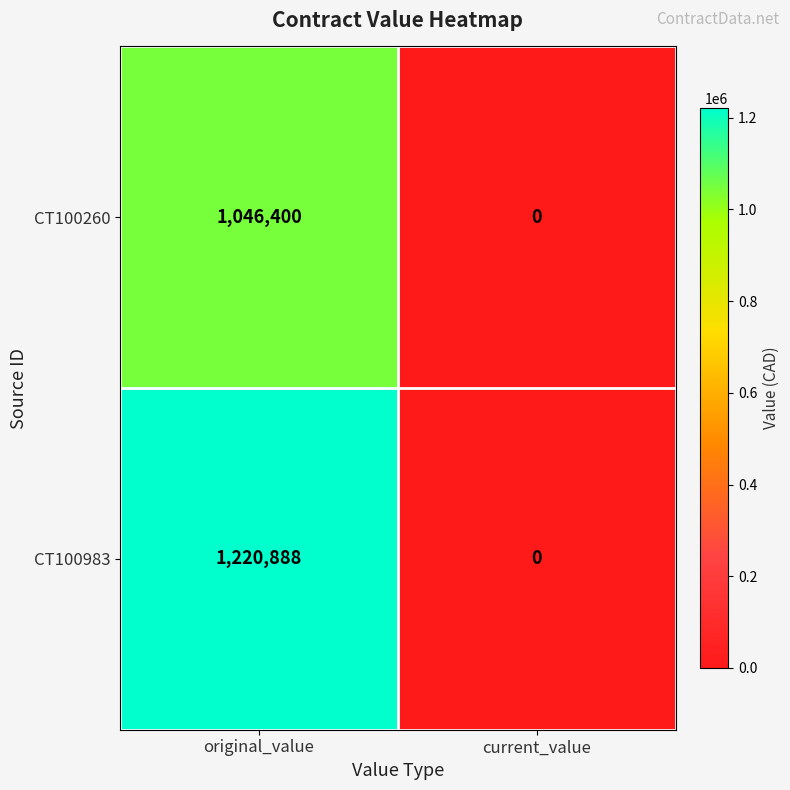

Reading right to left, what are all the values shown in this chart?

CT100260: current_value=0	original_value=1046400
CT100983: current_value=0	original_value=1220888